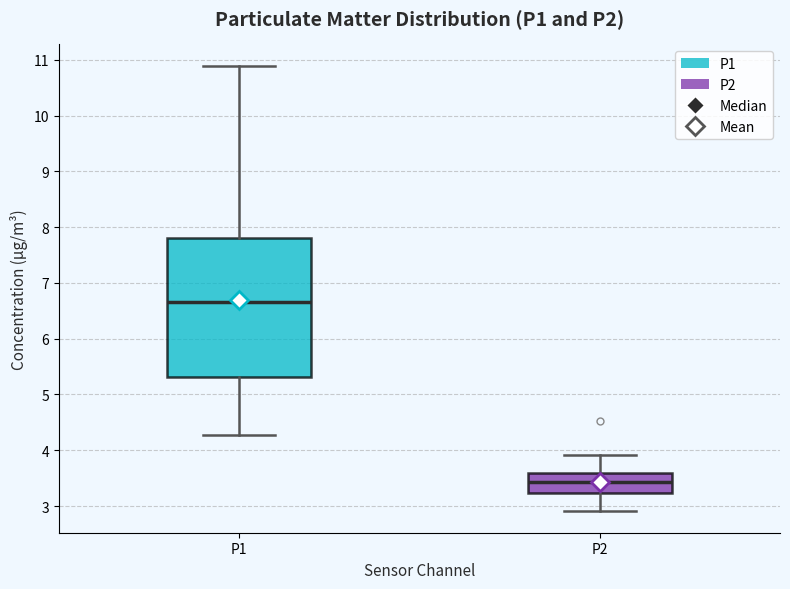

Which box's median line is the lowest?

P2